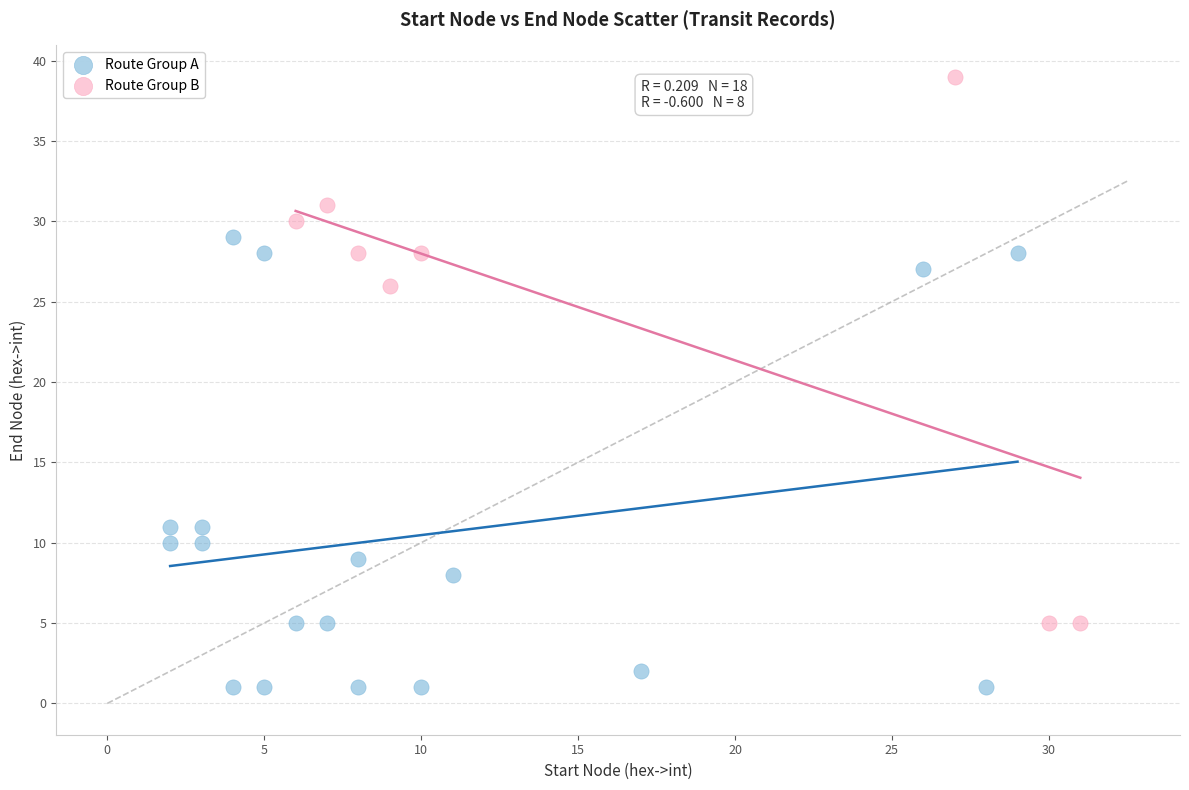

Which series reaches the maximum Y coordinate?

Route Group B